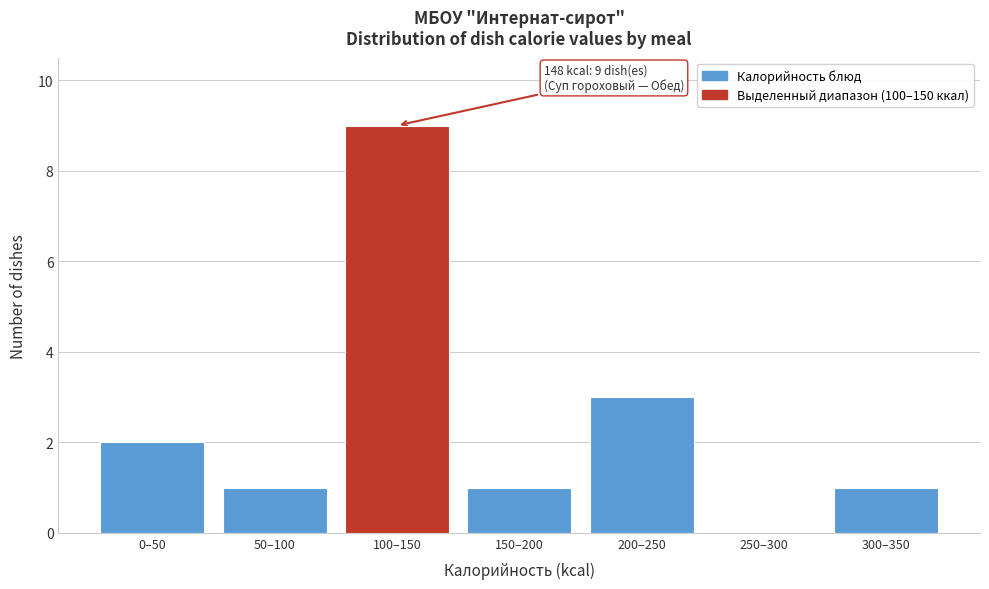

Reading left to right, transcribe all the data shown in this chart.

0–50=2	50–100=1	100–150=9	150–200=1	200–250=3	250–300=0	300–350=1